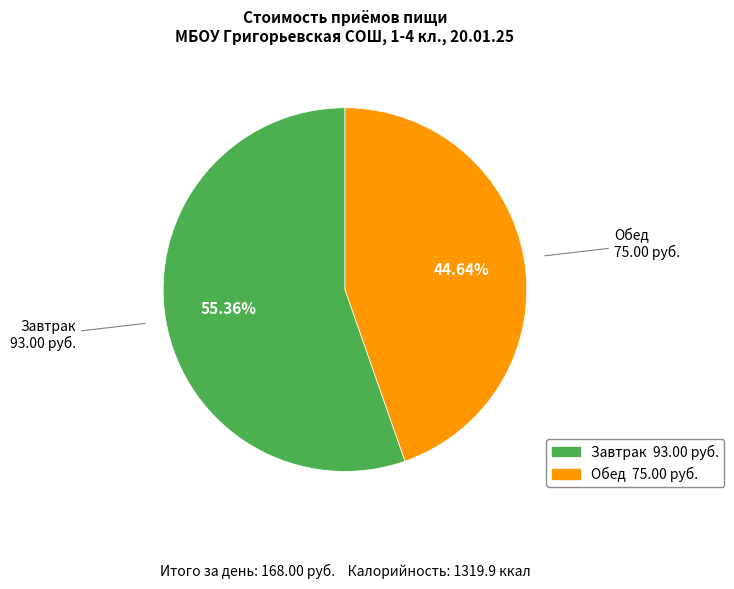

Between Завтрак and Обед, which is larger?

Завтрак